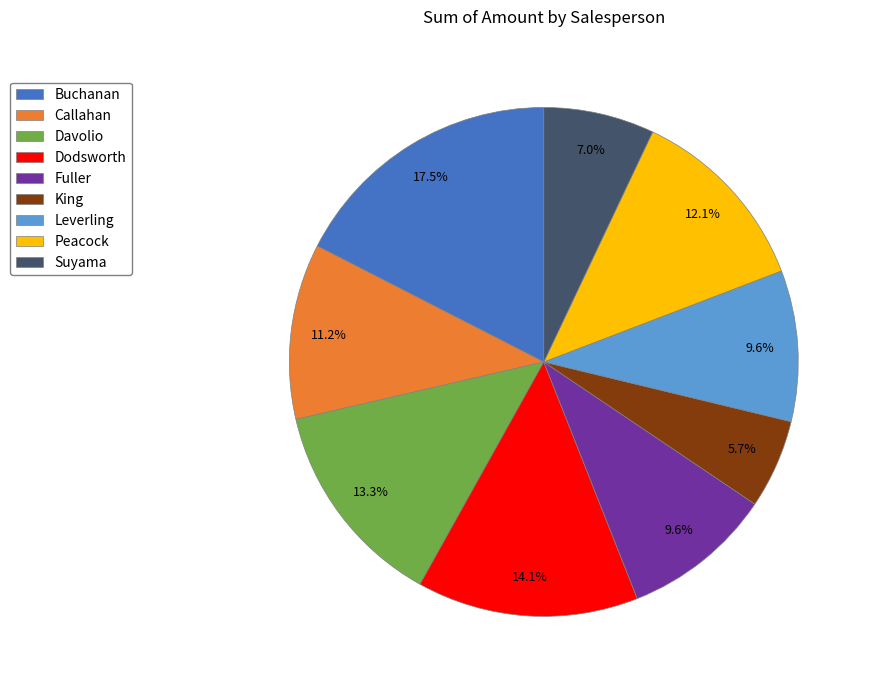

To the nearest percent, what portion does Callahan represent?

11%